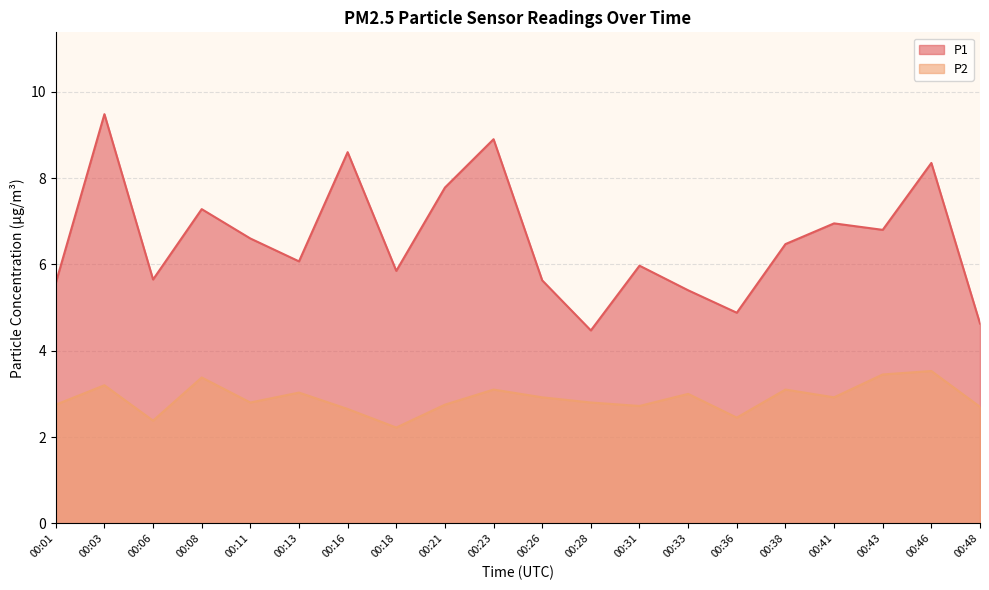

Reading left to right, what are all the values shown in this chart?

P1: 00:01=5.6	00:03=9.5	00:06=5.7	00:08=7.3	00:11=6.6	00:13=6.1	00:16=8.6	00:18=5.8	00:21=7.8	00:23=8.9	00:26=5.6	00:28=4.5	00:31=6.0	00:33=5.4	00:36=4.9	00:38=6.5	00:41=7.0	00:43=6.8	00:46=8.3	00:48=4.6
P2: 00:01=2.8	00:03=3.2	00:06=2.4	00:08=3.4	00:11=2.8	00:13=3.0	00:16=2.6	00:18=2.2	00:21=2.8	00:23=3.1	00:26=2.9	00:28=2.8	00:31=2.7	00:33=3.0	00:36=2.5	00:38=3.1	00:41=2.9	00:43=3.5	00:46=3.5	00:48=2.7